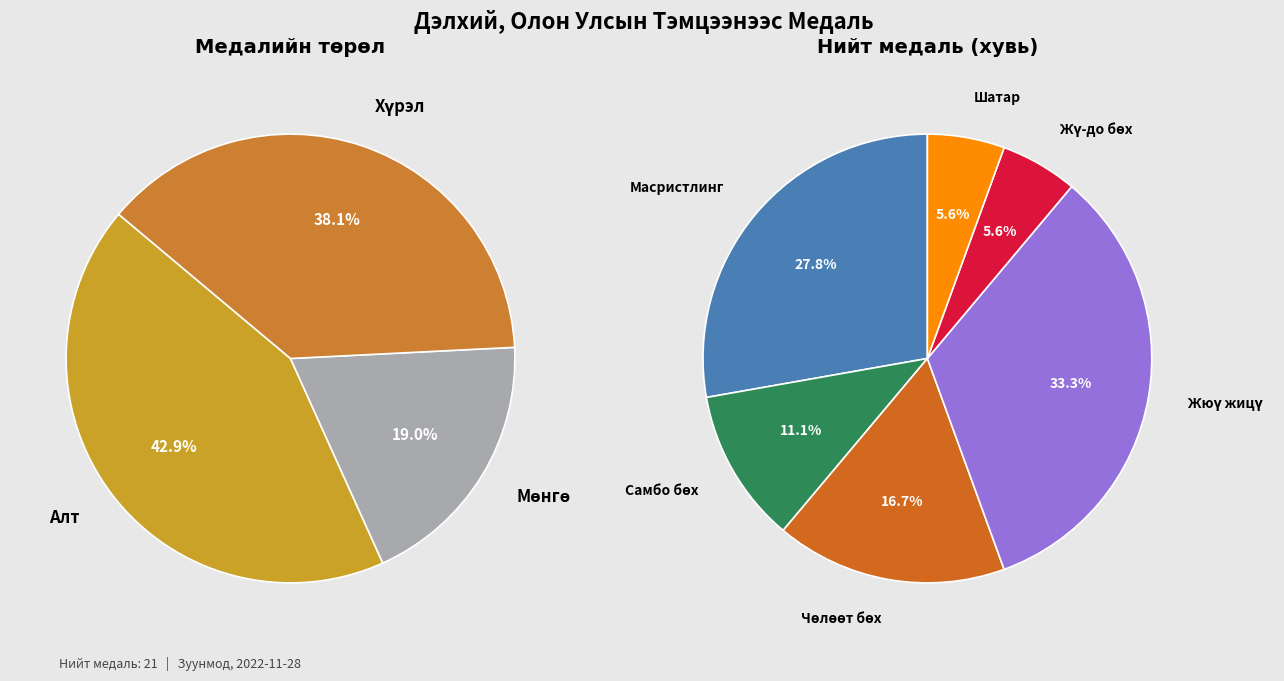

Does any single category account for the majority?

No